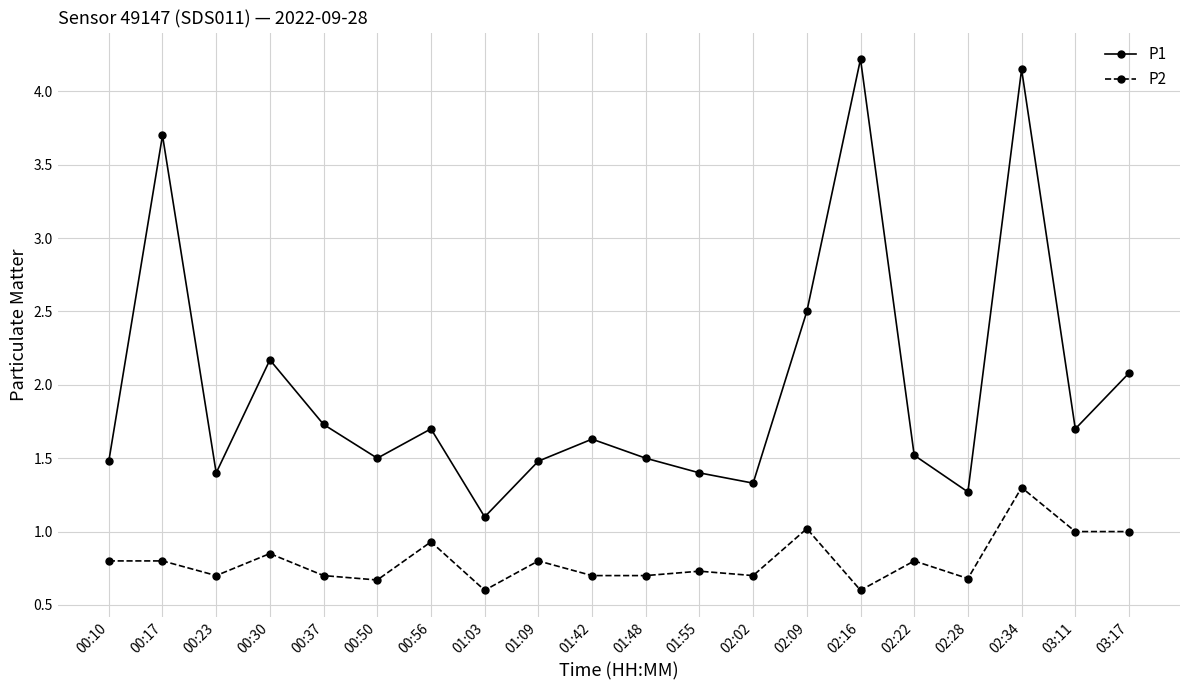

What is the lowest value of the P2 series?

0.6